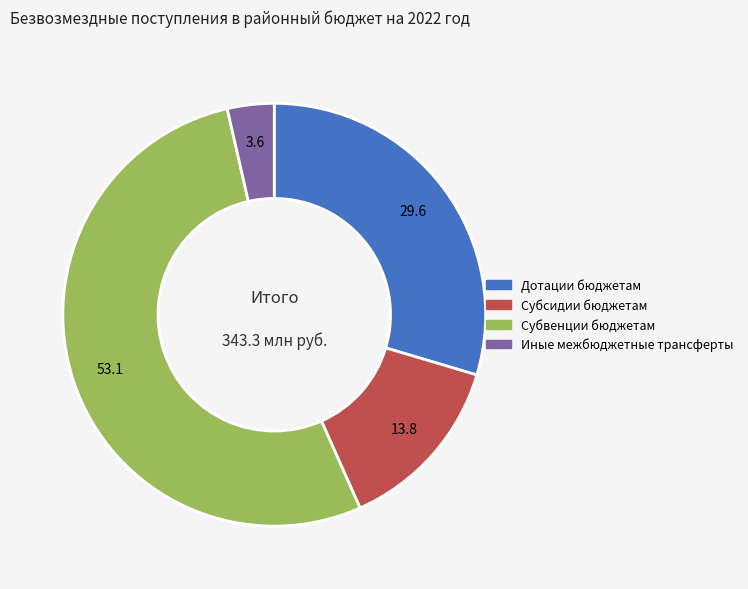

Which category has the smallest portion of the pie?

Иные межбюджетные трансферты